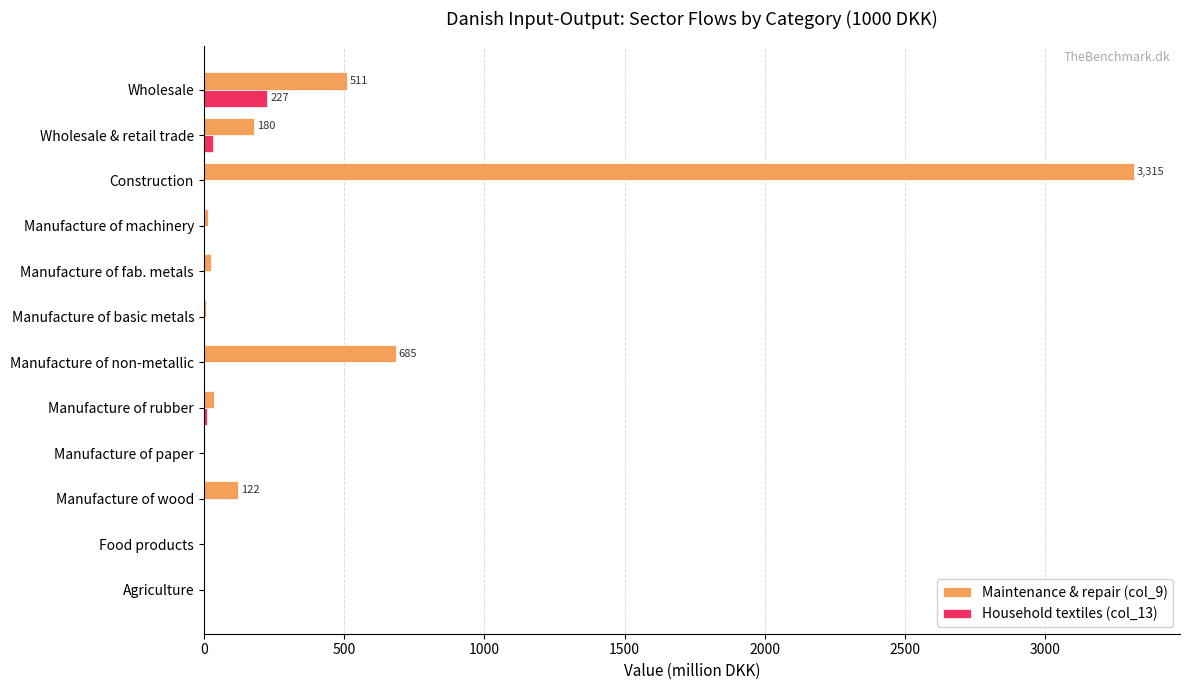

What is the greatest value displayed?

3315.0